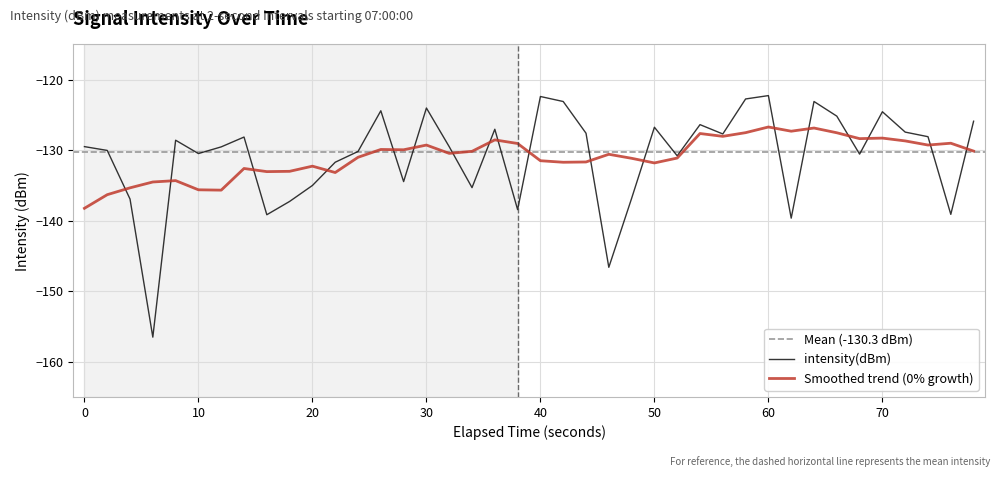

How many points are higher than both their immediate neighbors (excluding endpoints)?

11